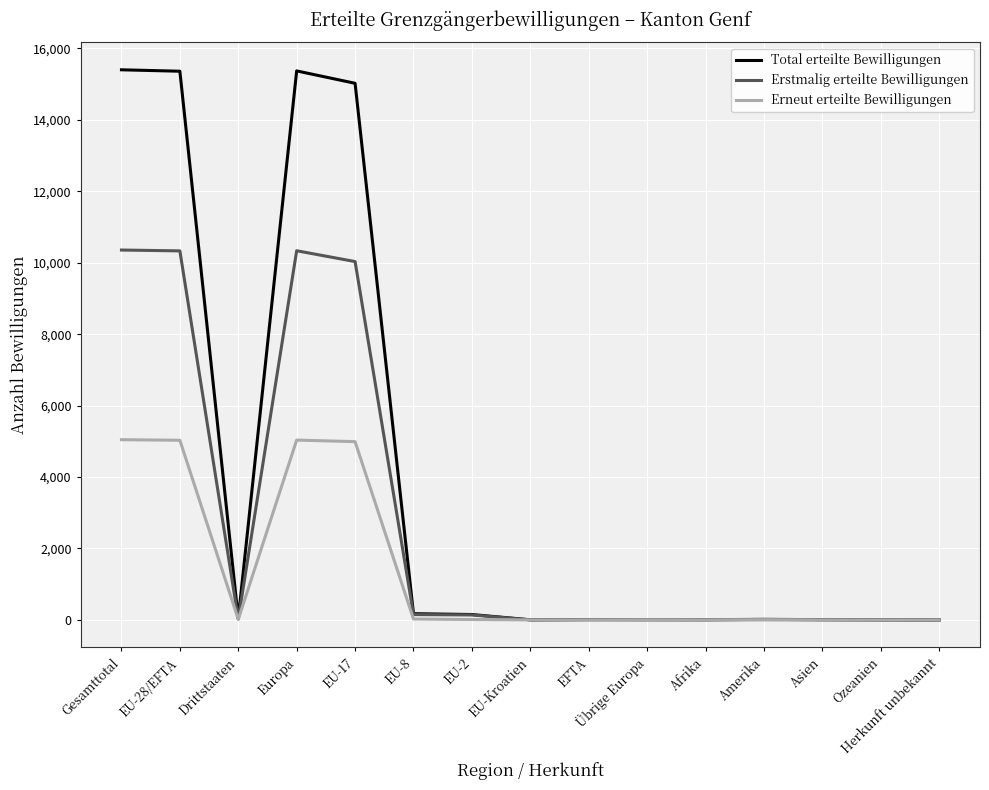

The value of Erneut erteilte Bewilligungen at Europa is 1688. True or false?

False